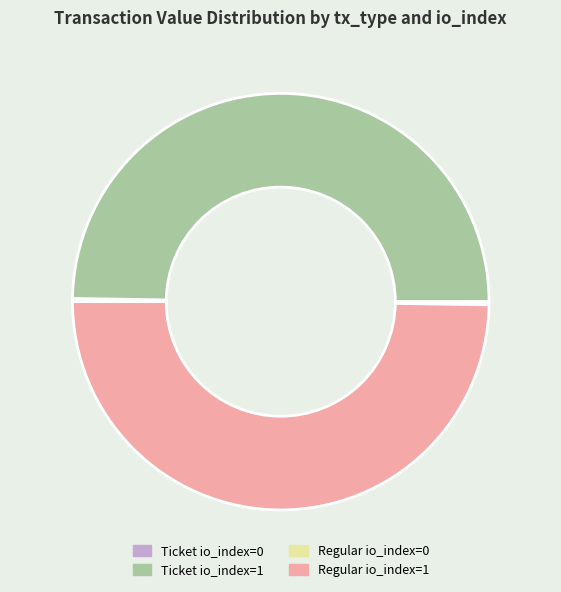

What is the ratio of the value at Ticket io_index=1 to the value at Regular io_index=1?

1.0